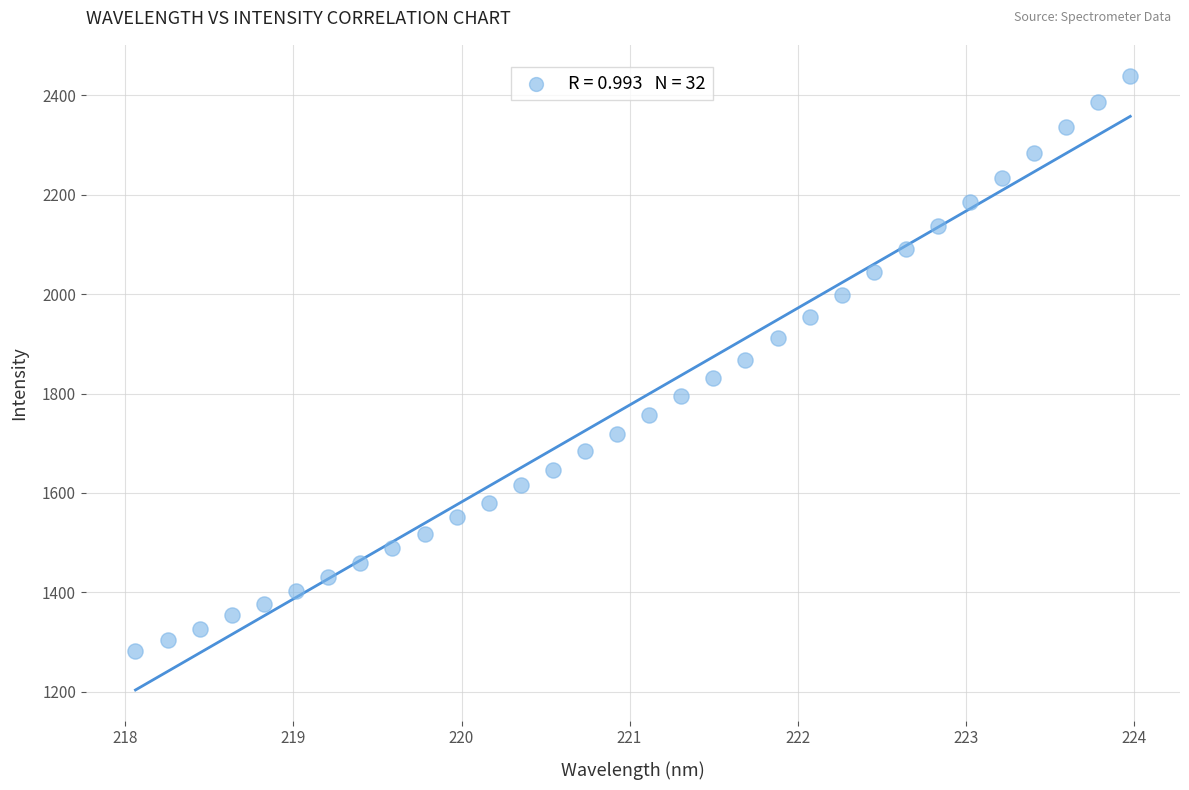

What is the range of Y values (max minus min)?

1159.3